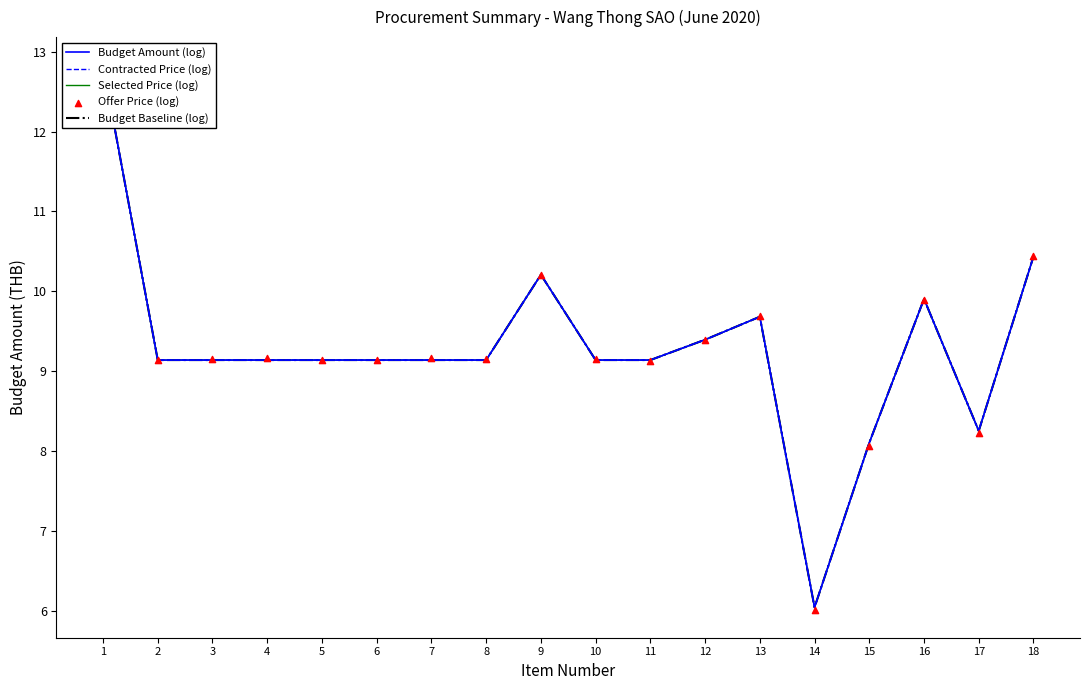

Which series contains the lowest Y value?

Offer Price (log)